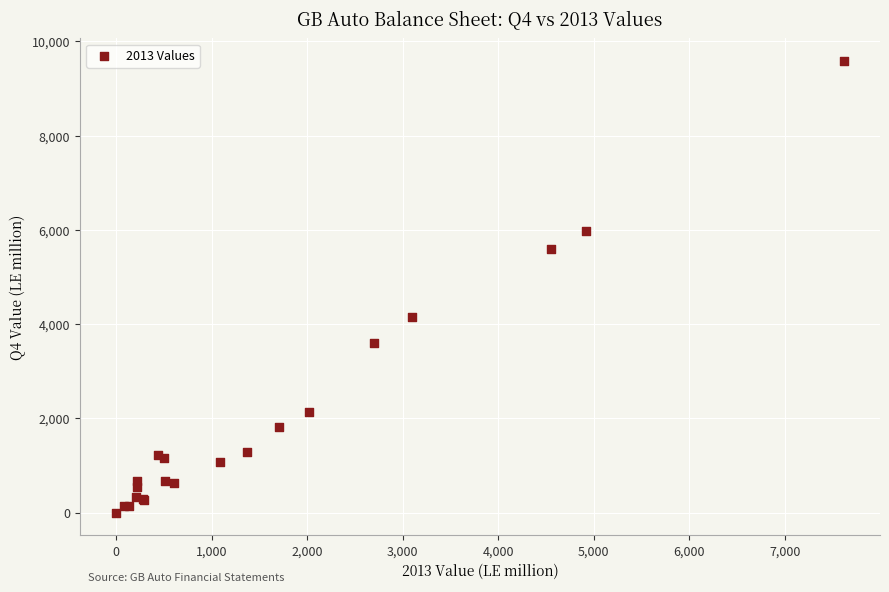

What Y value in the scatter plot is closest to 4792?

4144.8